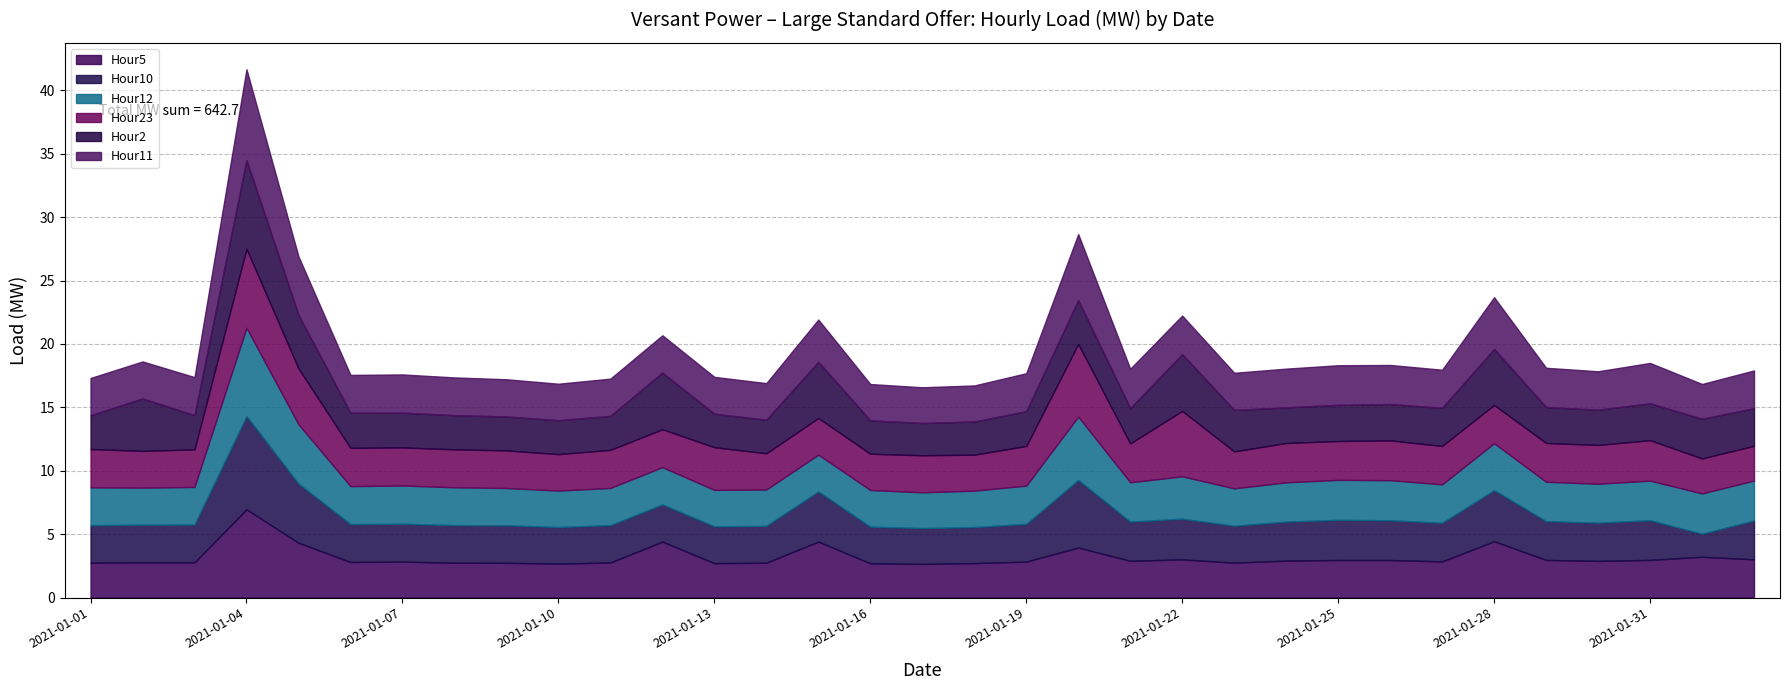

Which category has the lowest value in the Hour12 series?

2021-01-17